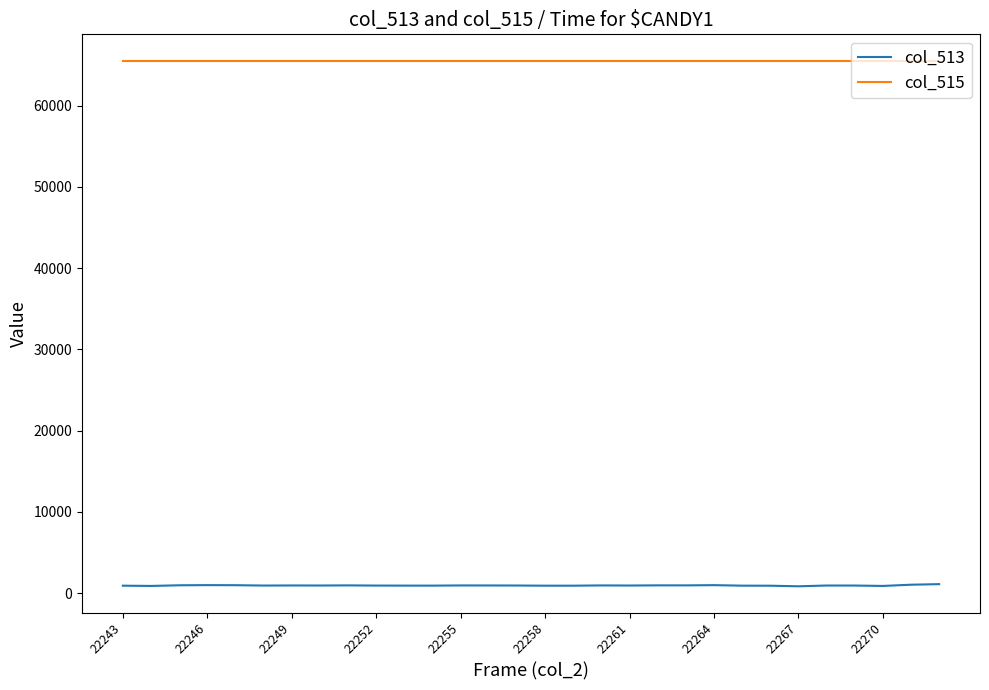

True or false: col_515 and col_513 cross at least once.

False